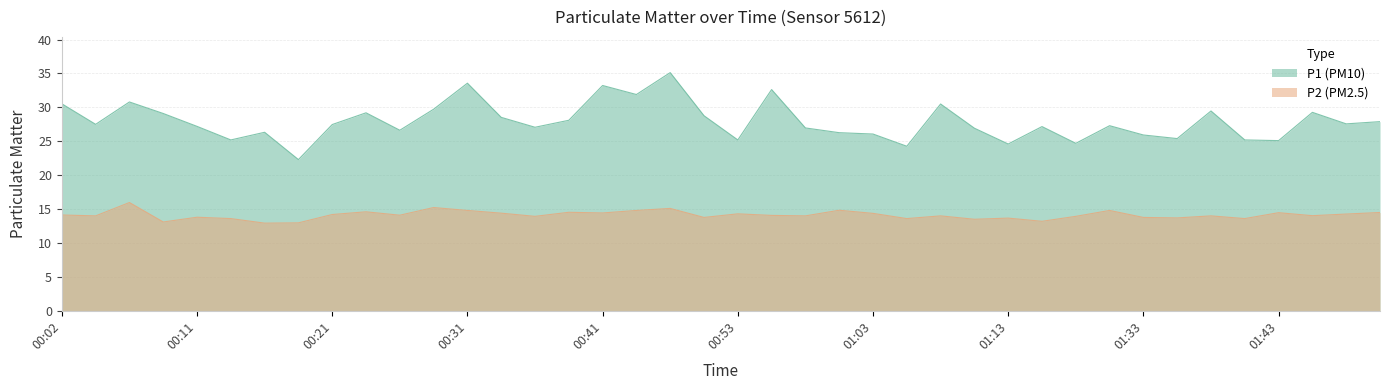

List the labels in order of P1 value, largest first.

00:45, 00:31, 00:41, 00:55, 00:43, 00:06, 00:02, 01:08, 00:28, 01:38, 01:46, 00:24, 00:09, 00:48, 00:33, 00:38, 01:59, 01:53, 00:04, 00:21, 01:31, 00:11, 01:21, 00:36, 00:58, 01:10, 00:26, 00:16, 01:00, 01:03, 01:33, 01:36, 00:14, 00:53, 01:41, 01:43, 01:29, 01:13, 01:05, 00:19